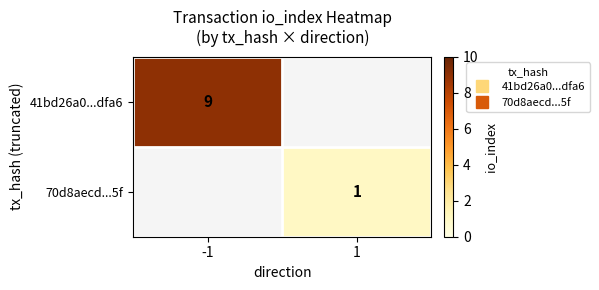

At how many categories does at least one series exceed 1?

1